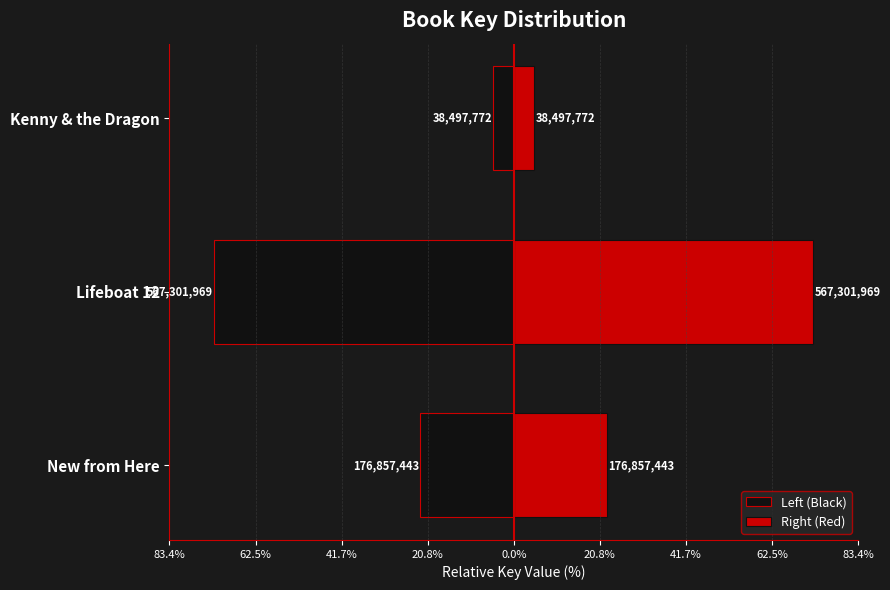

What is the approximate value of Right (Red) at Lifeboat 12?

72.5